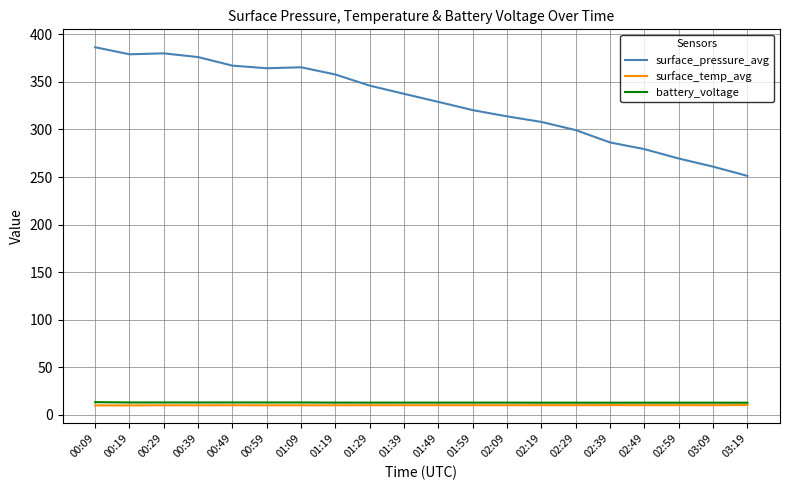

Which series has the largest total across all categories?

surface_pressure_avg